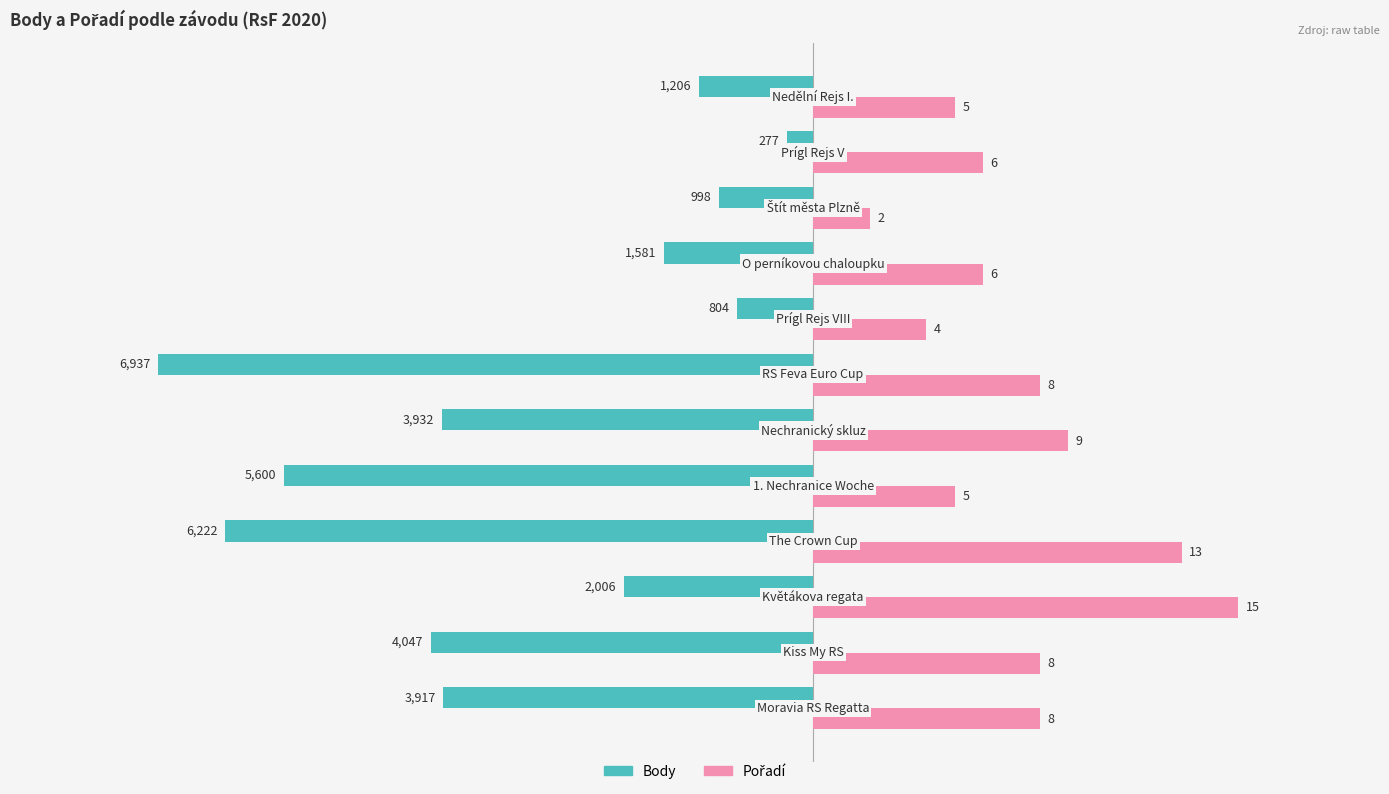

How many bars are there in total?

24